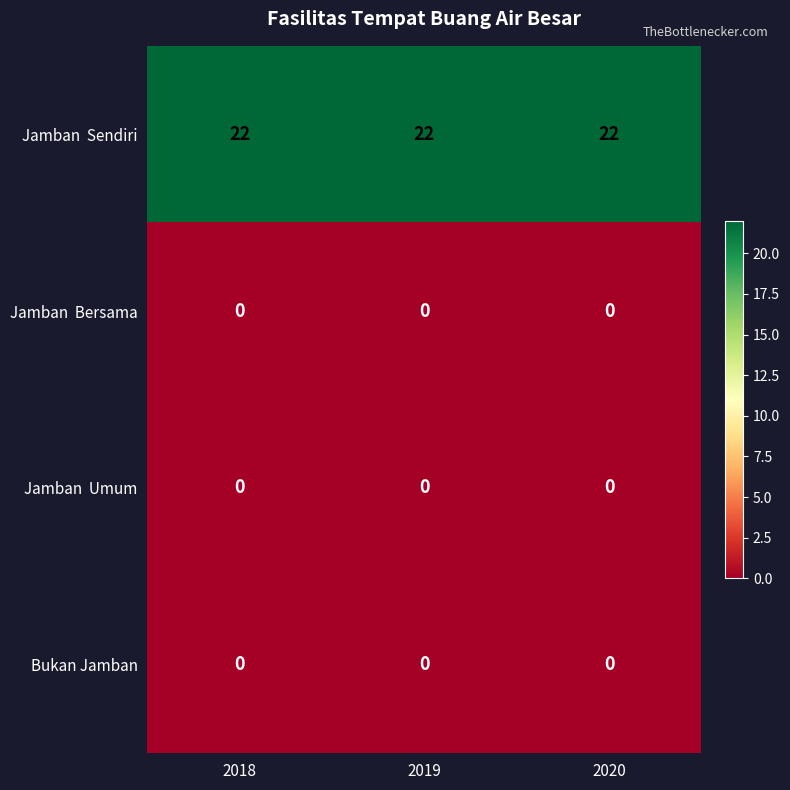

What is the total value across all series at 2019?

22